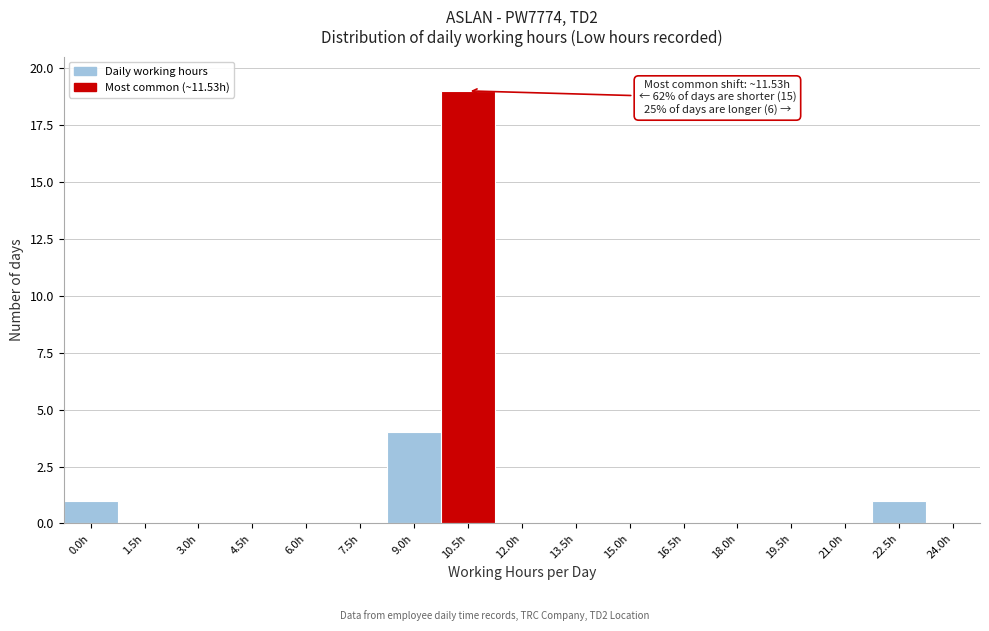

Reading right to left, list all the values displayed in this chart.

24.0h=0	22.5h=1	21.0h=0	19.5h=0	18.0h=0	16.5h=0	15.0h=0	13.5h=0	12.0h=0	10.5h=19	9.0h=4	7.5h=0	6.0h=0	4.5h=0	3.0h=0	1.5h=0	0.0h=1